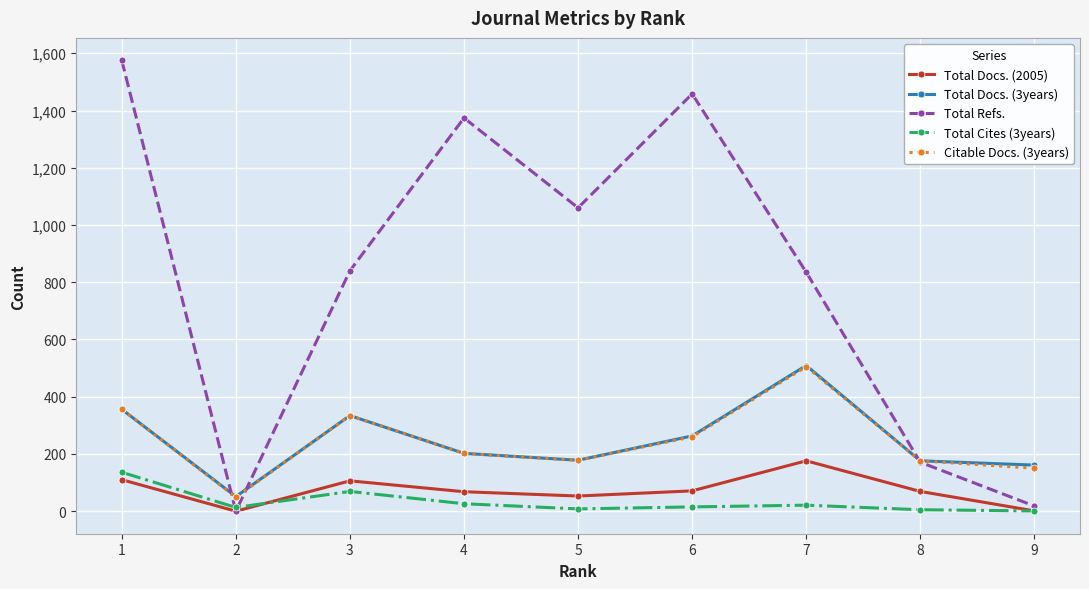

At which category is the sum across all series the highest?

1